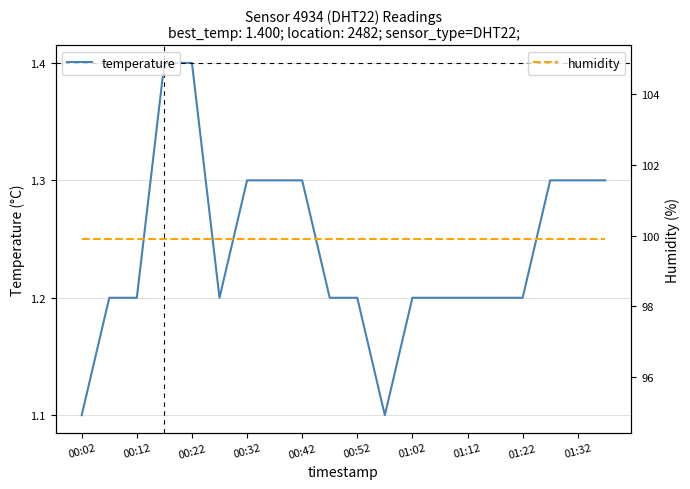

The temperature series shows 0.8 at 00:52. True or false?

False